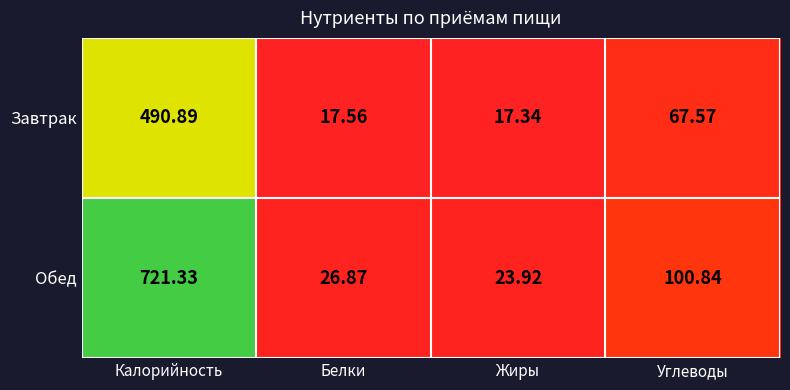

Which category has the highest value across all series?

Калорийность